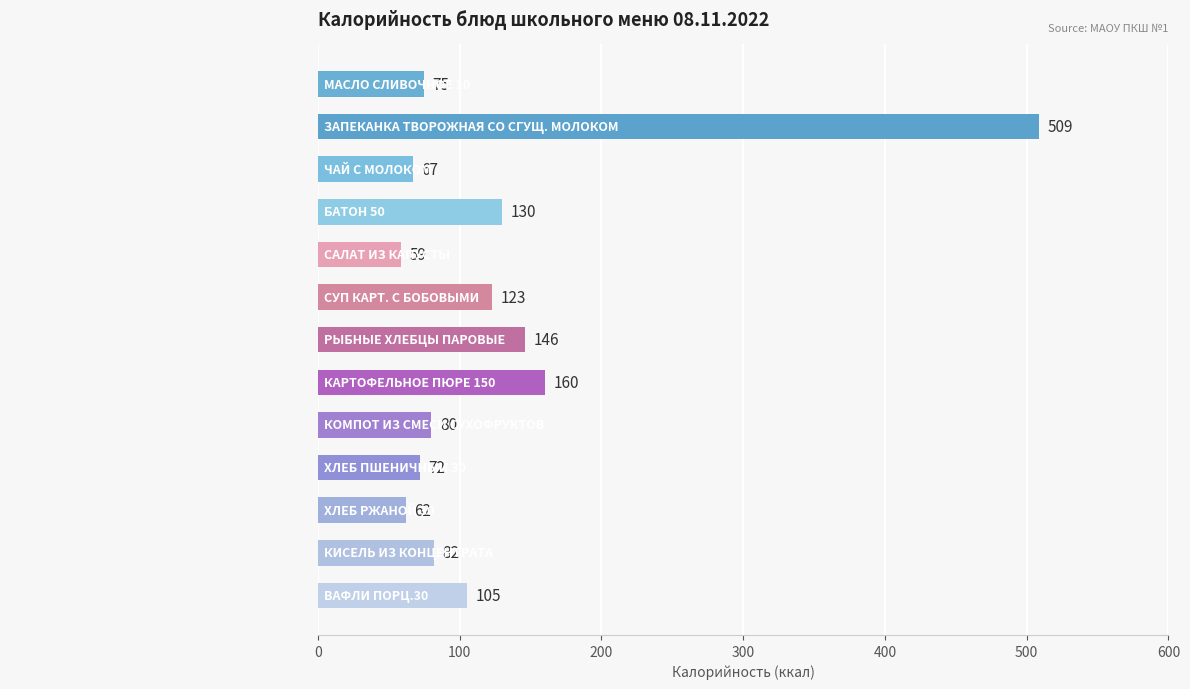

Approximately how many times larger is the value at МАСЛО СЛИВОЧНОЕ 10 compared to БАТОН 50?

0.6